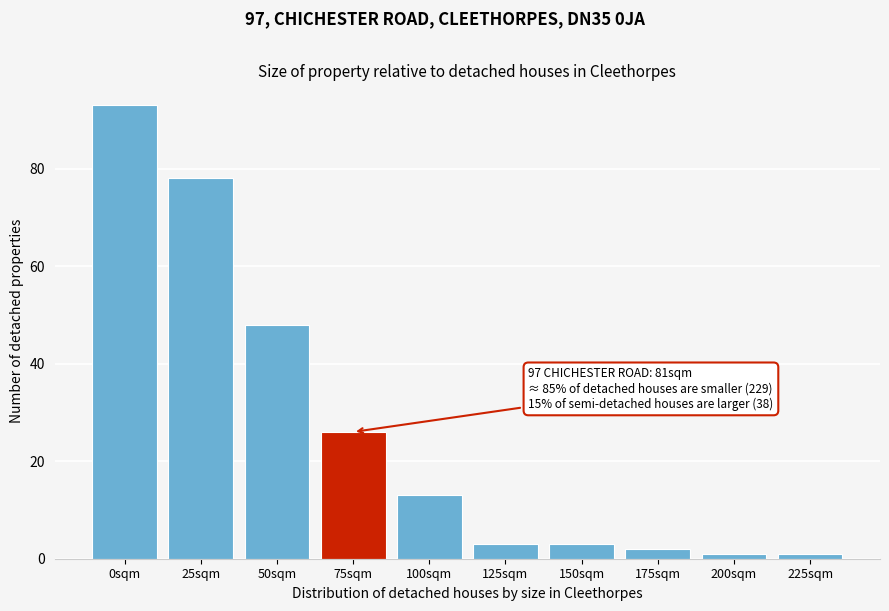

Reading right to left, transcribe all the data shown in this chart.

1	1	2	3	3	13	26	48	78	93